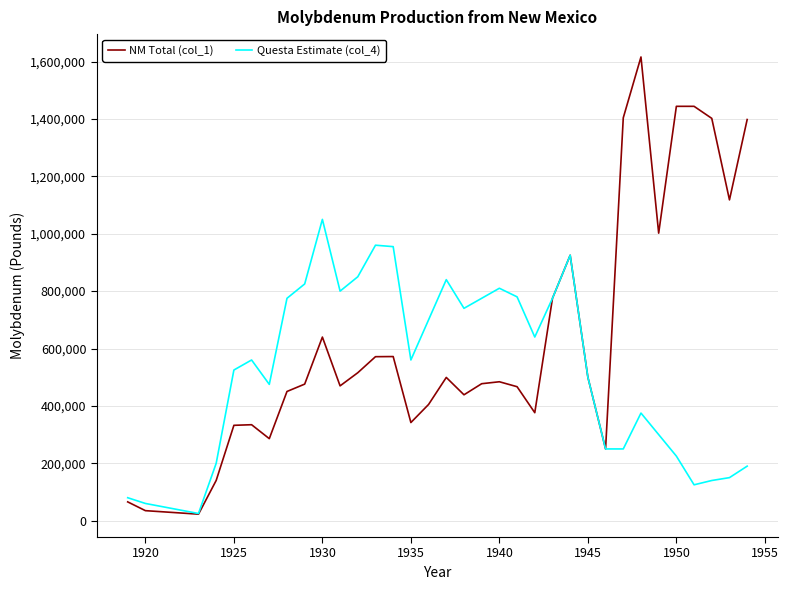

Which series has the largest range (max minus min)?

NM Total (col_1)